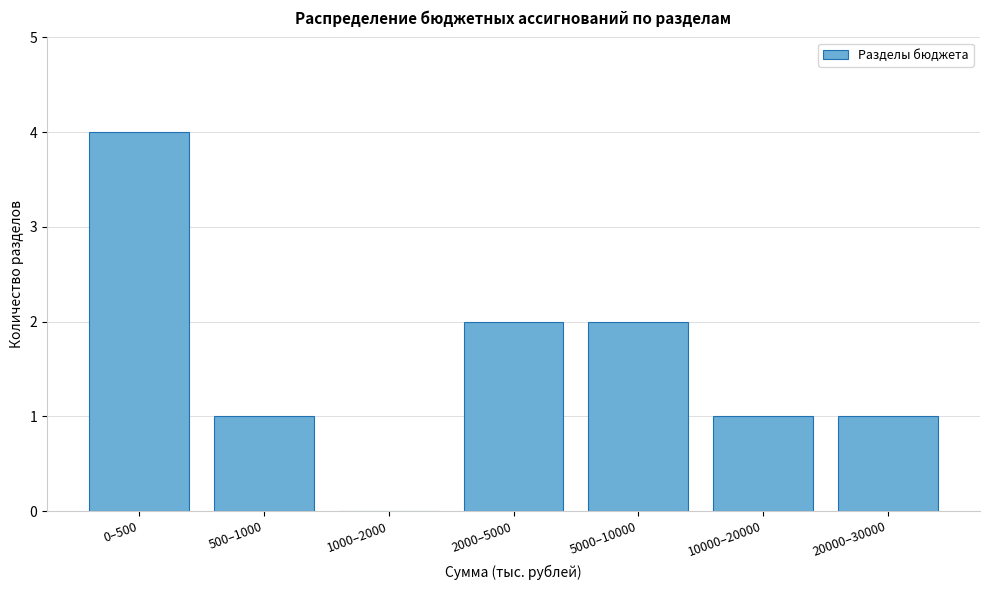

Reading left to right, extract all data points from this chart.

0–500=4	500–1000=1	1000–2000=0	2000–5000=2	5000–10000=2	10000–20000=1	20000–30000=1